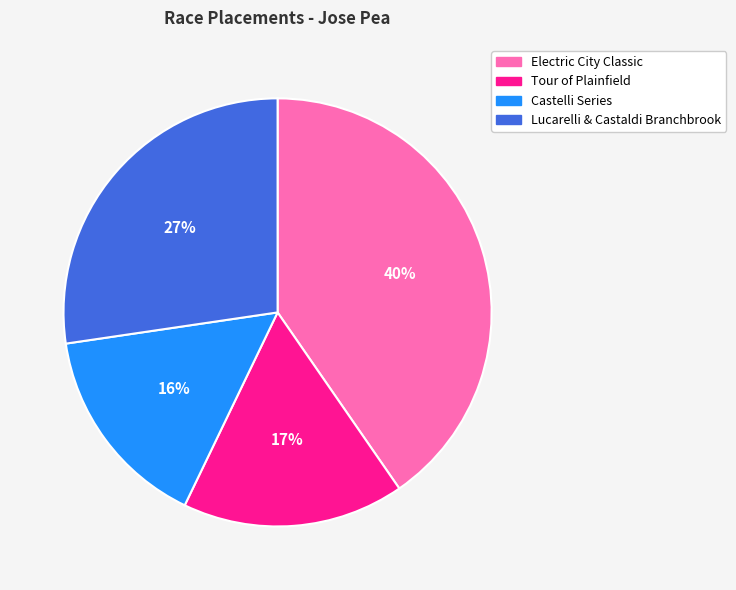

Which has a higher value, Castelli Series or Lucarelli & Castaldi Branchbrook?

Lucarelli & Castaldi Branchbrook